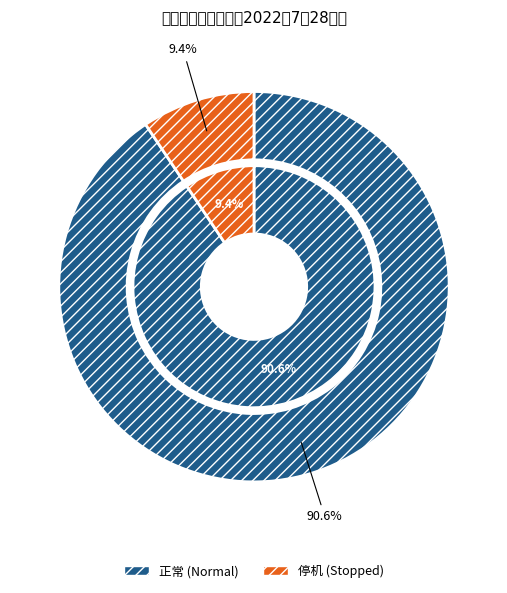

Between 正常 and 停机, which is larger?

正常